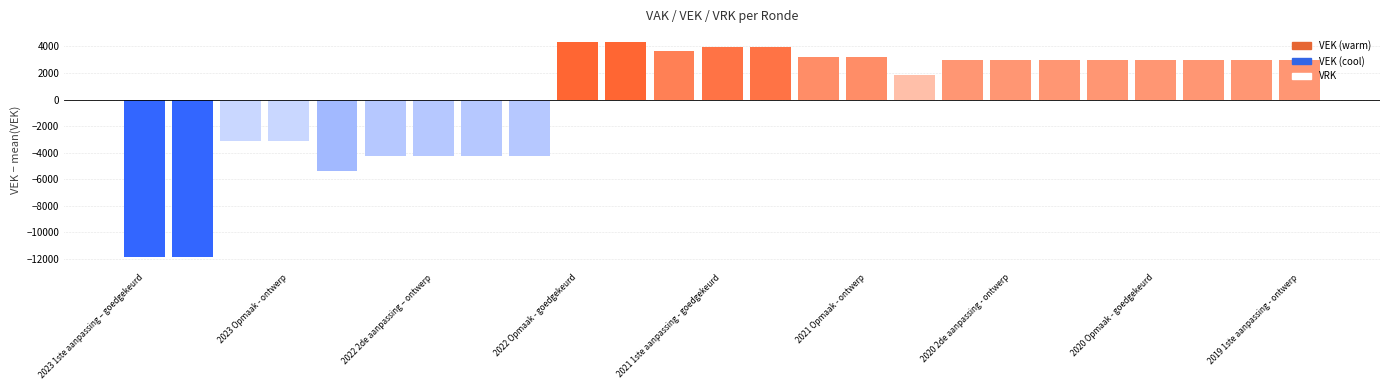

What is the value of the 15th bar from the left?

3231.5